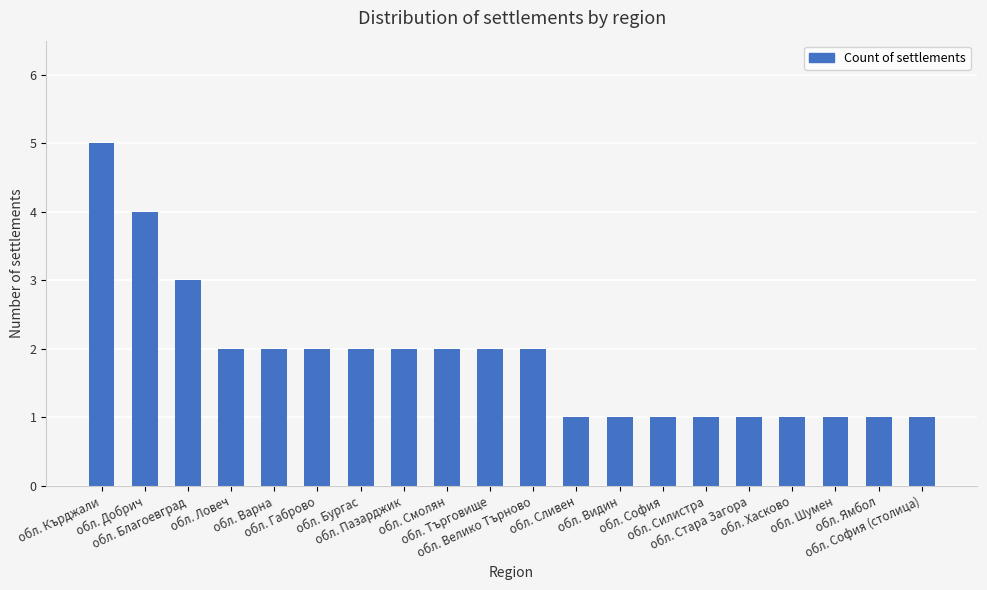

What position from the right is обл. Смолян?

12